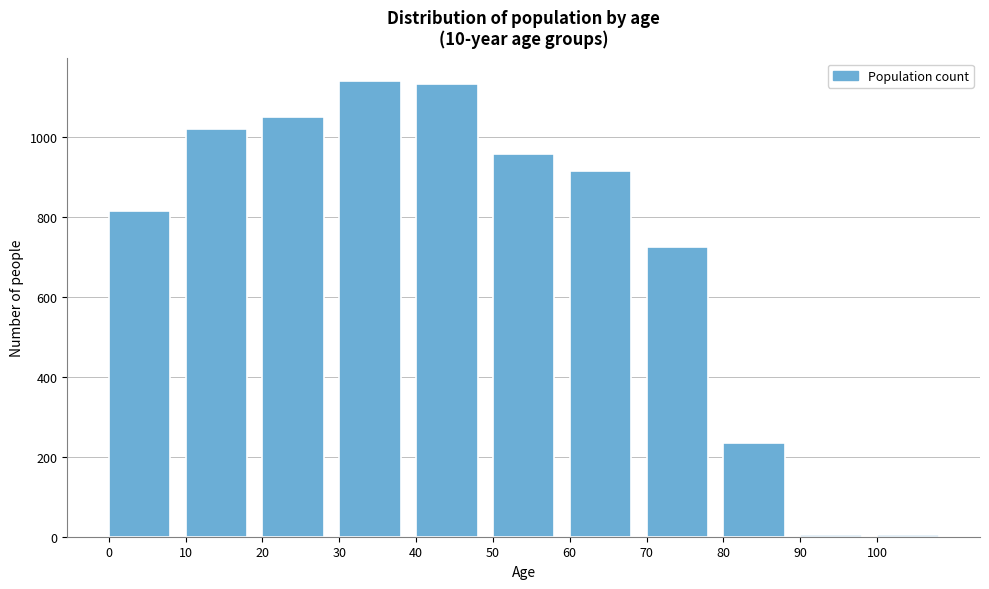

Reading right to left, transcribe all the data shown in this chart.

4	4	234	725	915	959	1133	1141	1052	1022	816